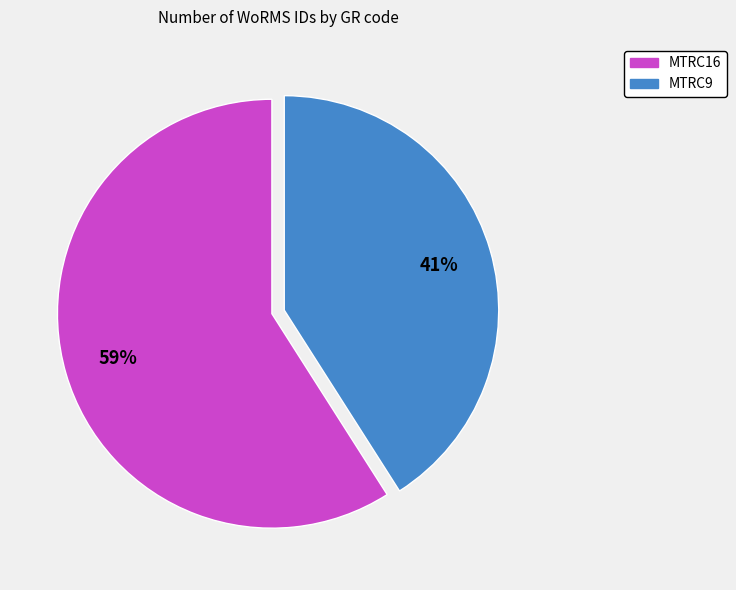

How many segments does this pie chart have?

2